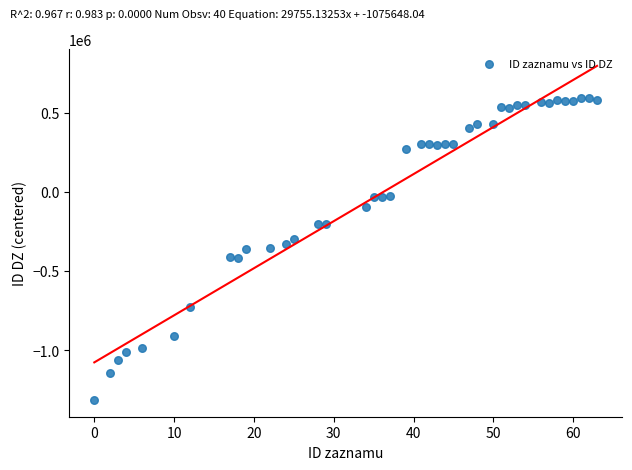

What is the range of X values (max minus min)?

63.0